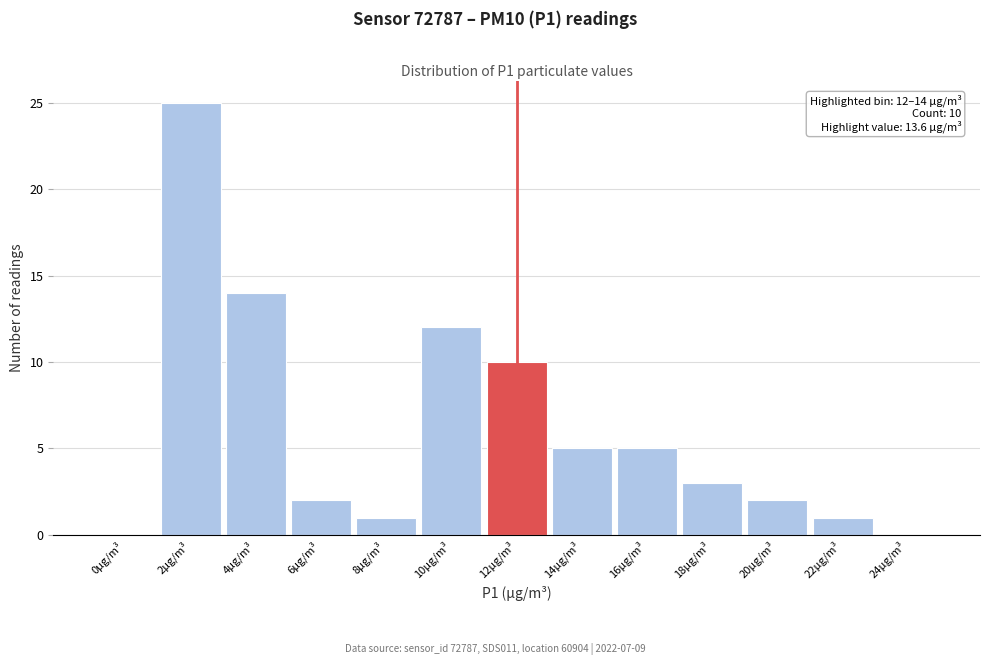

Reading left to right, what are all the values shown in this chart?

0µg/m³=0	2µg/m³=25	4µg/m³=14	6µg/m³=2	8µg/m³=1	10µg/m³=12	12µg/m³=10	14µg/m³=5	16µg/m³=5	18µg/m³=3	20µg/m³=2	22µg/m³=1	24µg/m³=0